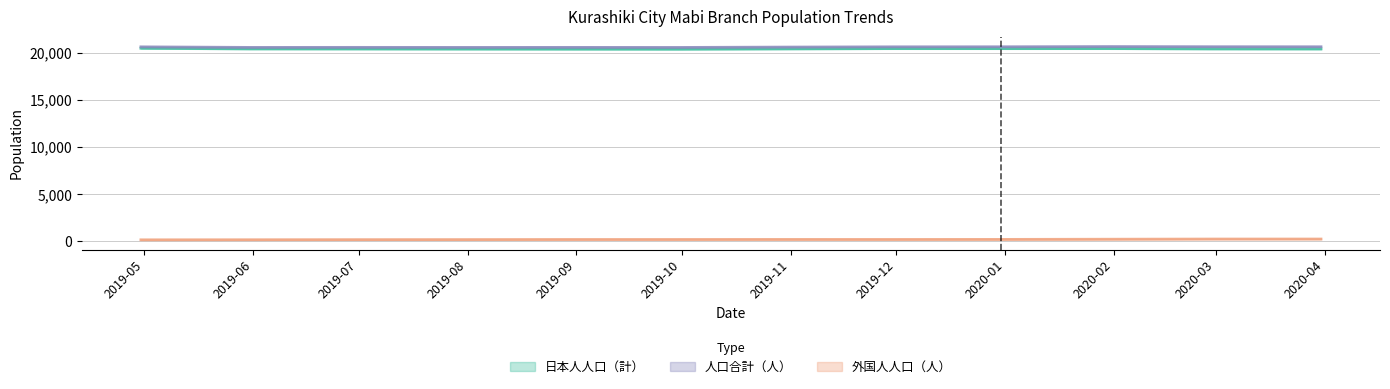

At which category does 日本人人口（計） reach its first local peak?

20191130